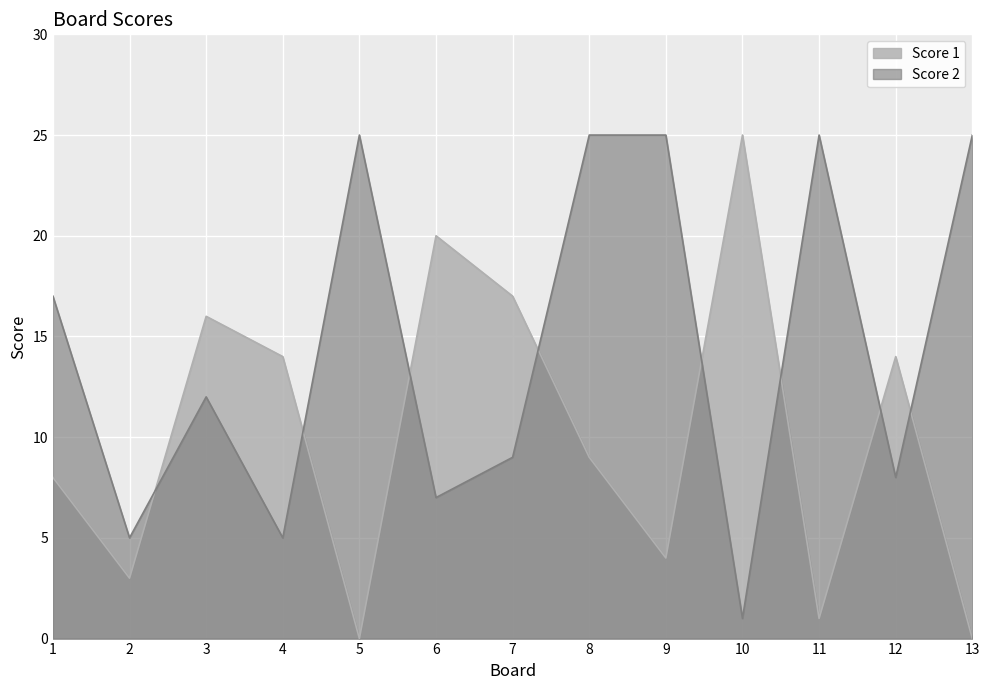

Reading right to left, extract all data points from this chart.

Score 1: 0	14	1	25	4	9	17	20	0	14	16	3	8
Score 2: 25	8	25	1	25	25	9	7	25	5	12	5	17